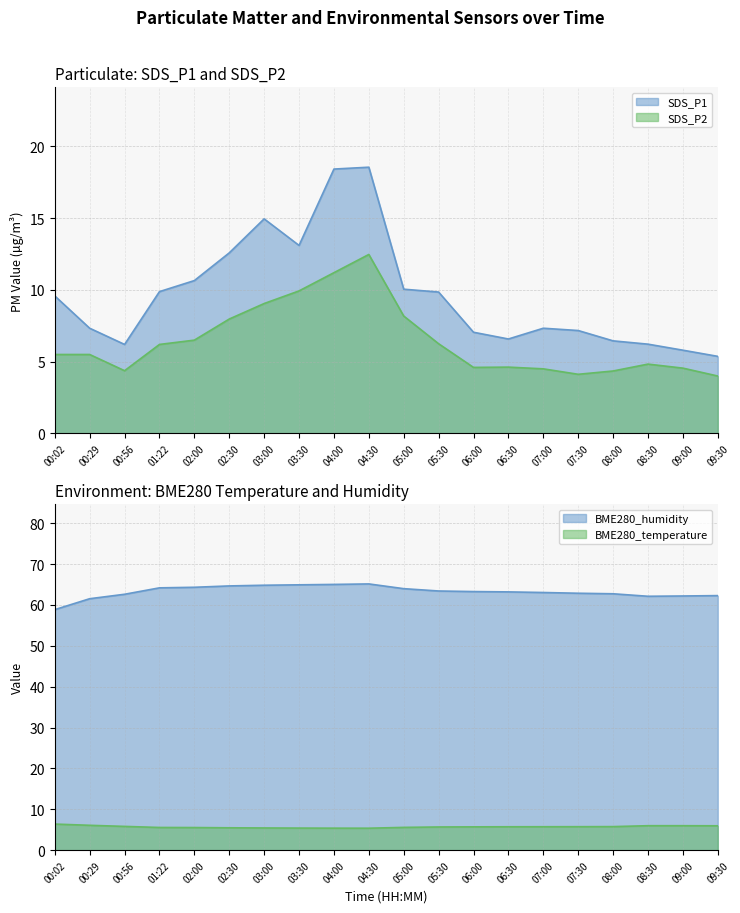

Reading right to left, list all the values displayed in this chart.

SDS_P1: 09:30=5.4	09:00=5.8	08:30=6.2	08:00=6.5	07:30=7.2	07:00=7.3	06:30=6.6	06:00=7.0	05:30=9.8	05:00=10.1	04:30=18.6	04:00=18.4	03:30=13.1	03:00=14.9	02:30=12.6	02:00=10.7	01:22=9.9	00:56=6.2	00:29=7.3	00:02=9.6
SDS_P2: 09:30=4.0	09:00=4.5	08:30=4.8	08:00=4.3	07:30=4.1	07:00=4.5	06:30=4.6	06:00=4.6	05:30=6.2	05:00=8.2	04:30=12.5	04:00=11.2	03:30=9.9	03:00=9.1	02:30=8.0	02:00=6.5	01:22=6.2	00:56=4.4	00:29=5.5	00:02=5.5
BME280_temperature: 09:30=6.0	09:00=6.0	08:30=6.0	08:00=5.8	07:30=5.7	07:00=5.7	06:30=5.7	06:00=5.7	05:30=5.7	05:00=5.6	04:30=5.4	04:00=5.4	03:30=5.4	03:00=5.4	02:30=5.5	02:00=5.5	01:22=5.5	00:56=5.8	00:29=6.1	00:02=6.4
BME280_humidity: 09:30=62.3	09:00=62.2	08:30=62.1	08:00=62.7	07:30=62.9	07:00=63.0	06:30=63.2	06:00=63.3	05:30=63.4	05:00=64.0	04:30=65.1	04:00=65.0	03:30=64.9	03:00=64.8	02:30=64.7	02:00=64.3	01:22=64.2	00:56=62.6	00:29=61.5	00:02=58.9